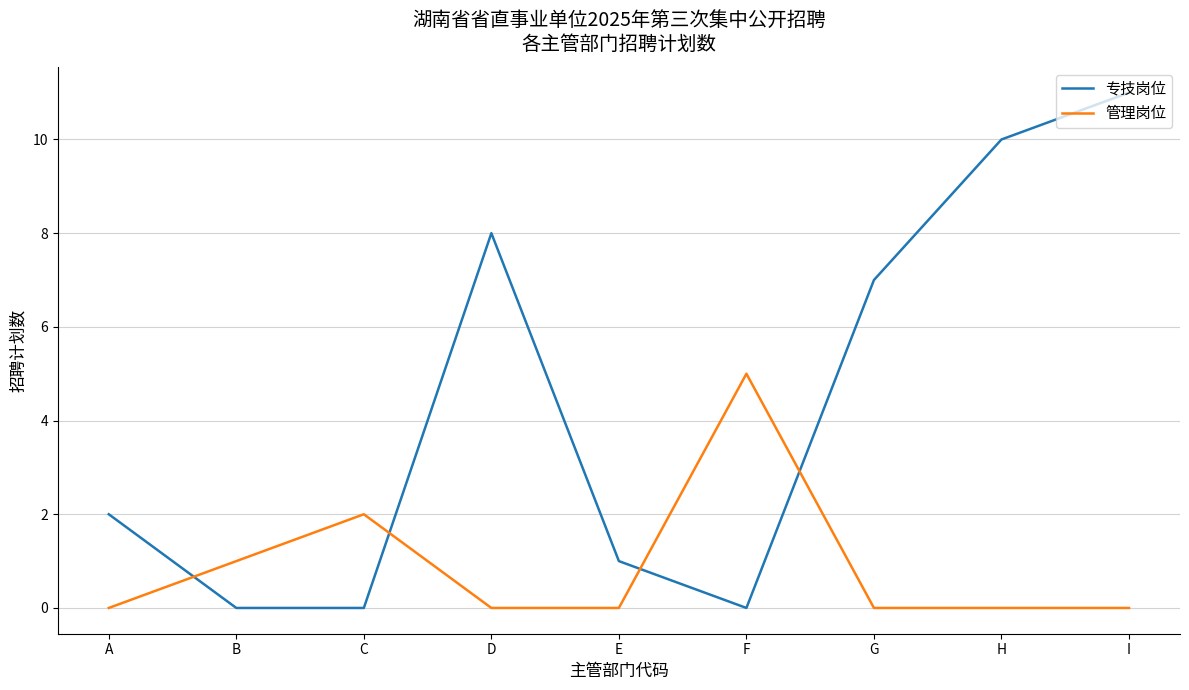

At how many categories does at least one series exceed 6?

4